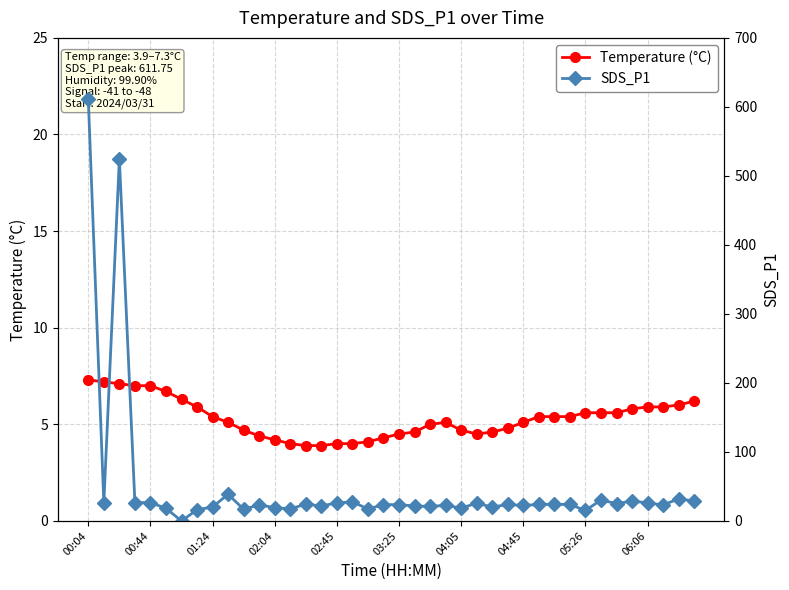

What is the difference between the maximum and minimum values in the SDS_P1 series?

611.8